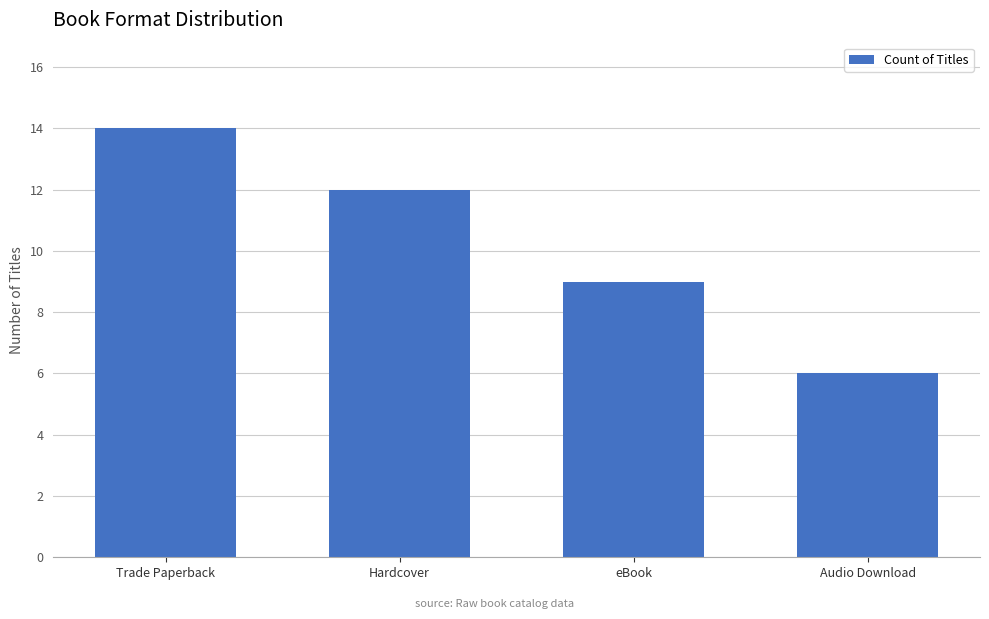

The value at Audio Download is 9. True or false?

False